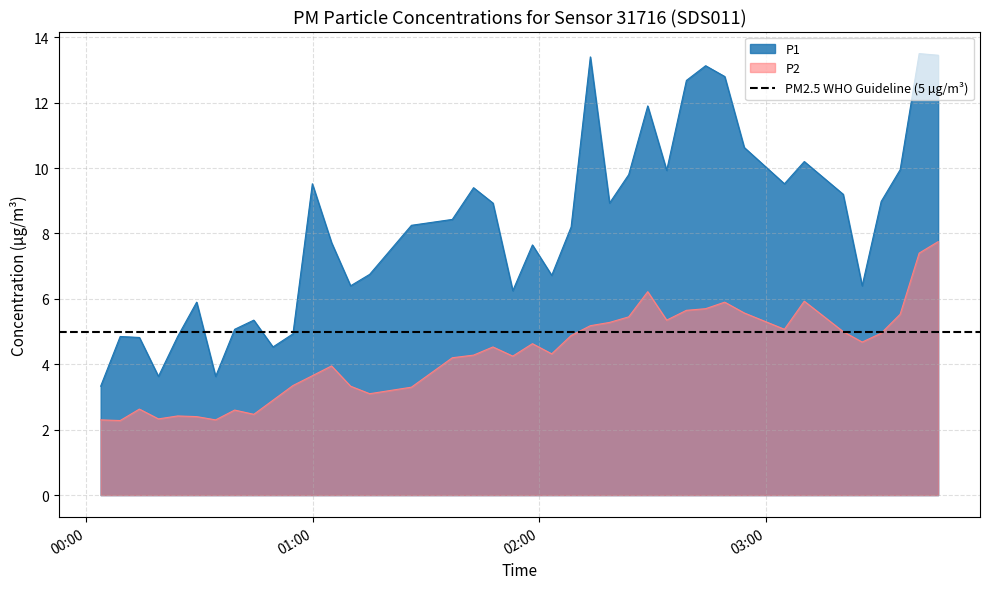

True or false: P1 and P2 intersect in this chart.

False